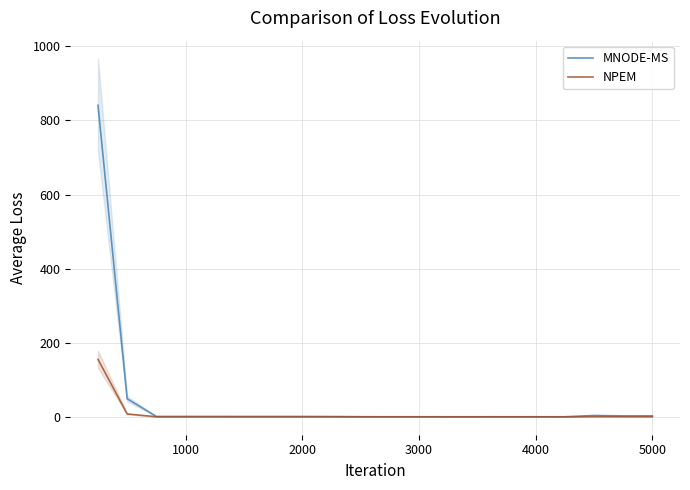

What is the maximum value for NPEM?

155.1